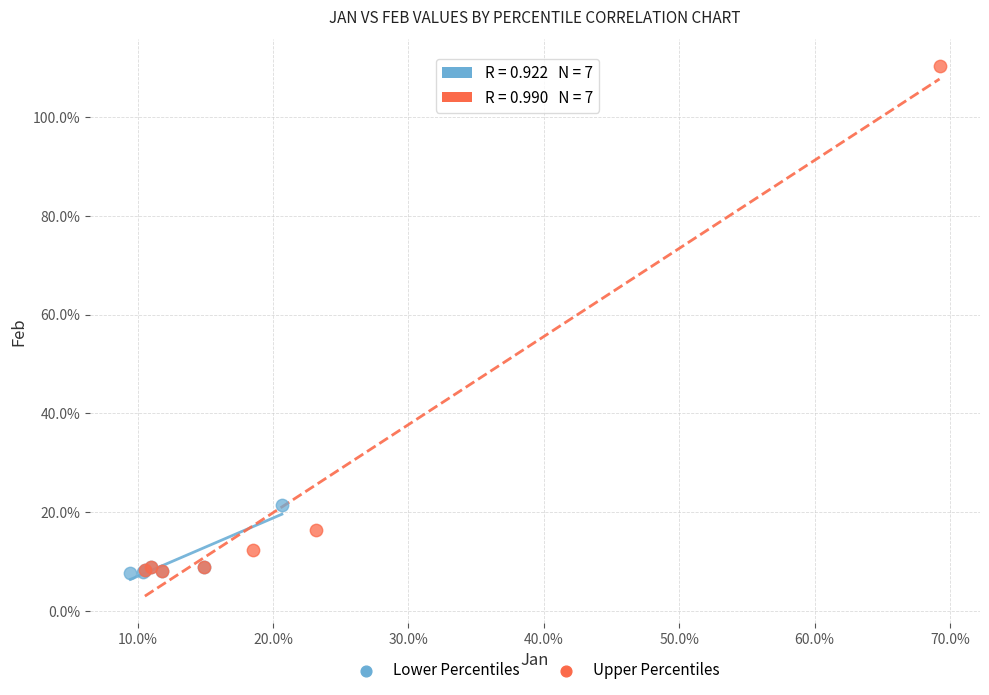

Which series has the largest Y range (max minus min)?

Upper Percentiles